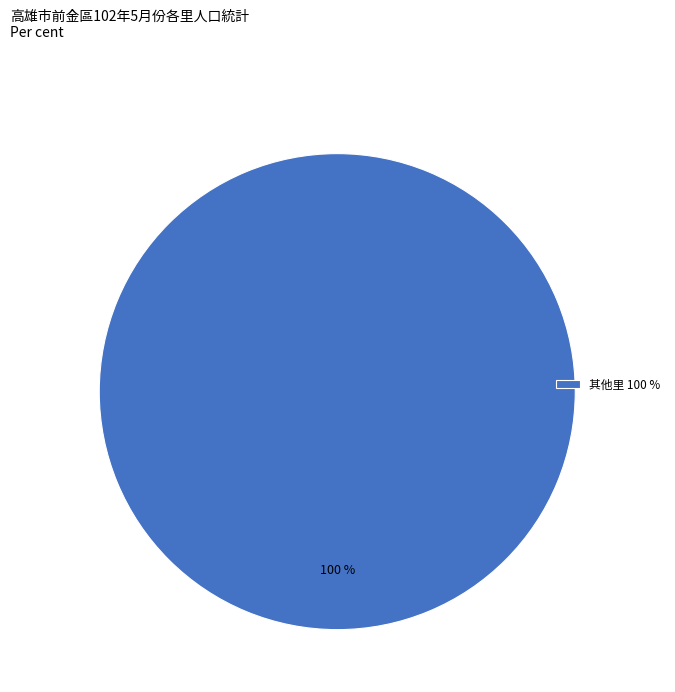

To the nearest percent, what portion does 其他里 100 % represent?

100%